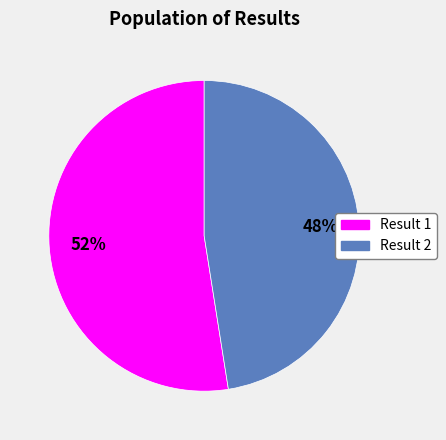

True or false: Result 1 accounts for 52% of the total.

True